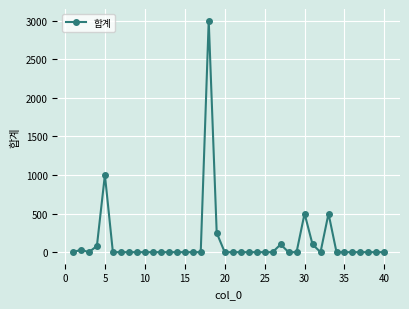

What is the sum of all values?

5560